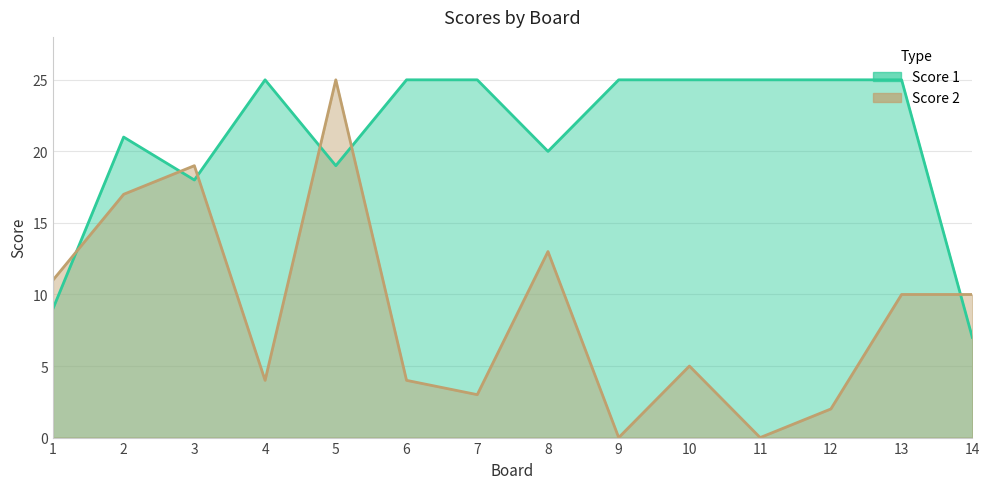

True or false: Score 2 has a value of 4 at 4.

True